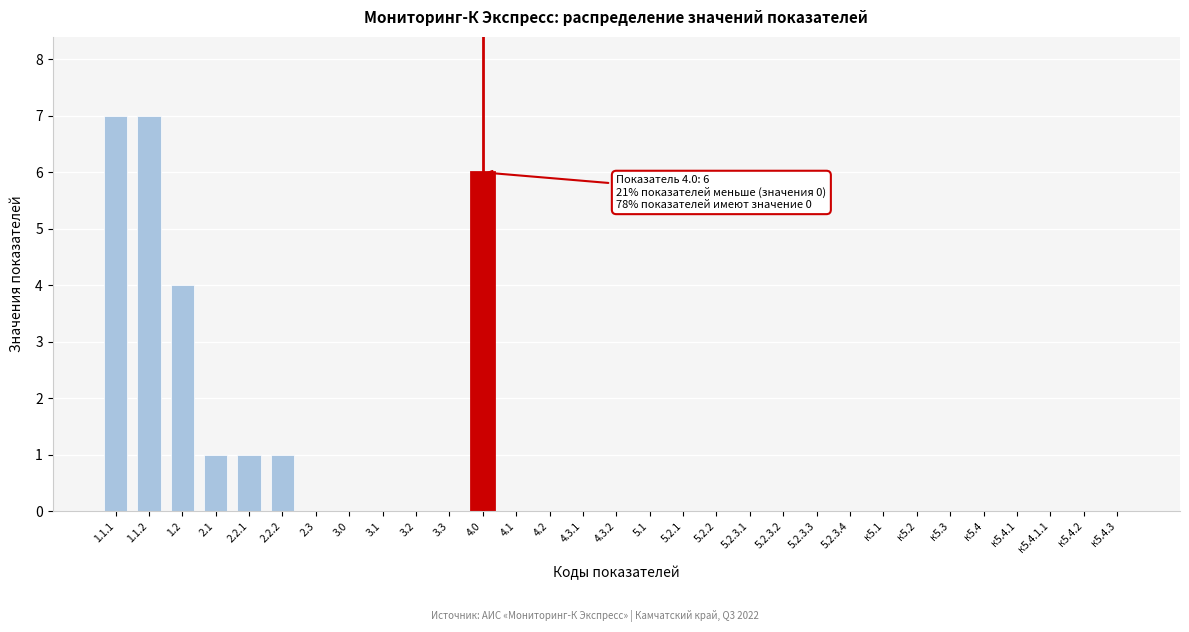

True or false: the data shows 0 at к5.4.1.1.

True